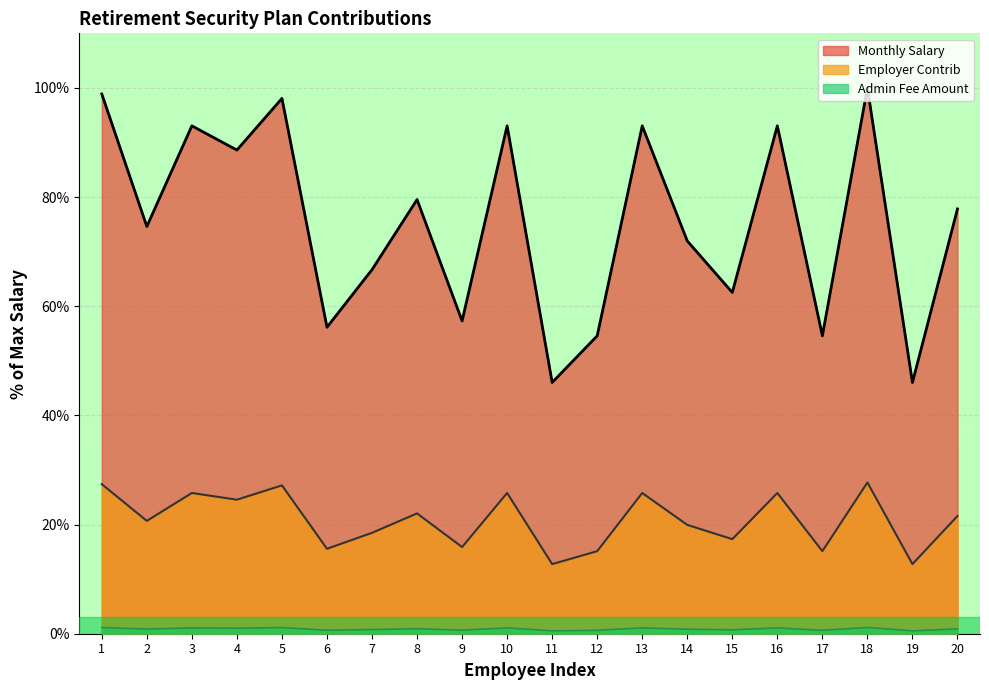

List the series in order of their overall mean, lowest first.

Admin Fee Amount, Employer Contrib, Monthly Salary